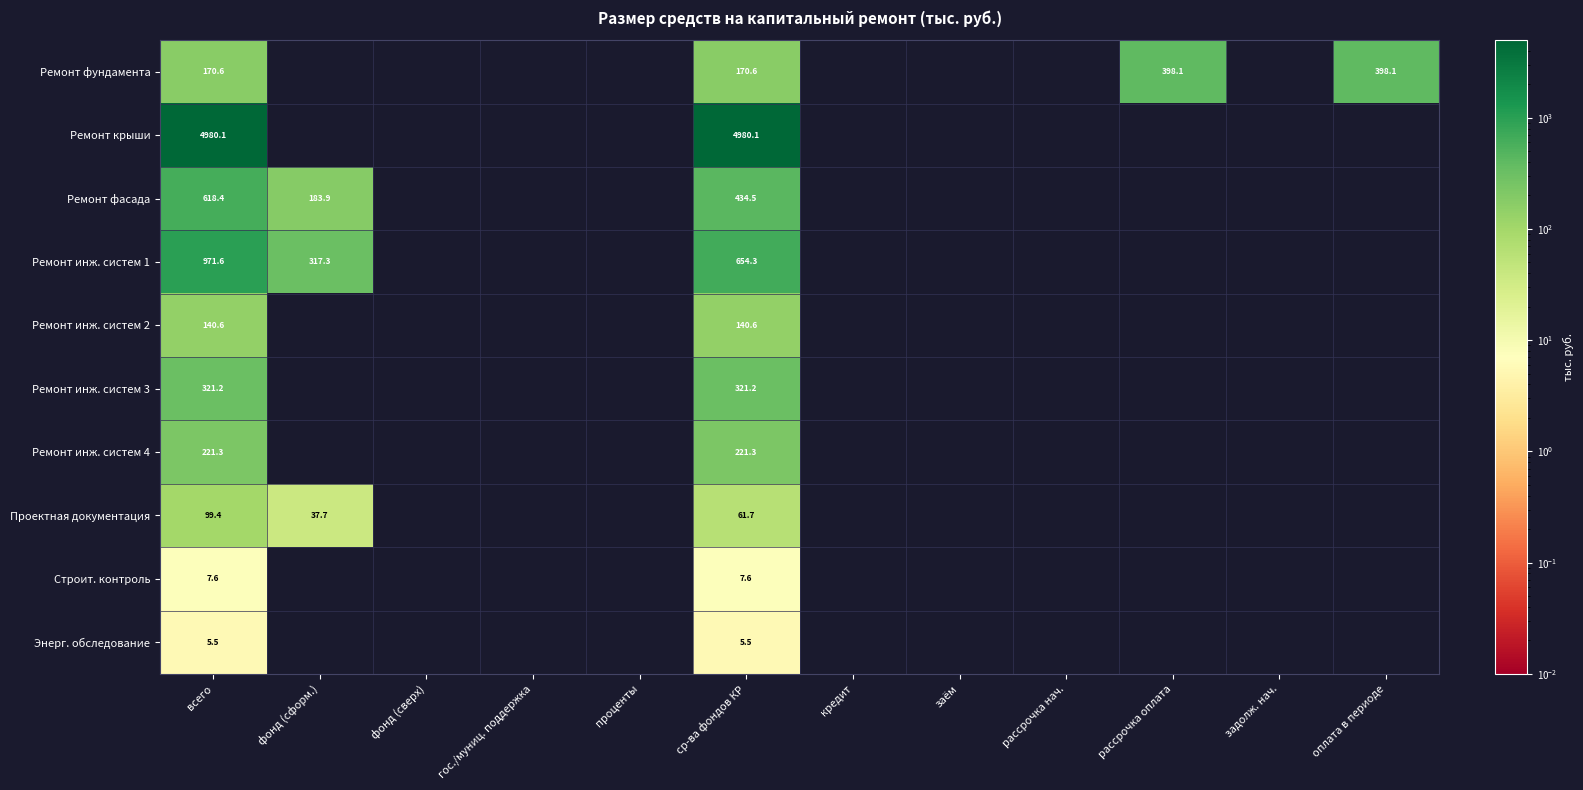

Is the value of Ремонт фасада at фонд (сформ.) greater than the value of Проектная документация at фонд (сформ.)?

Yes